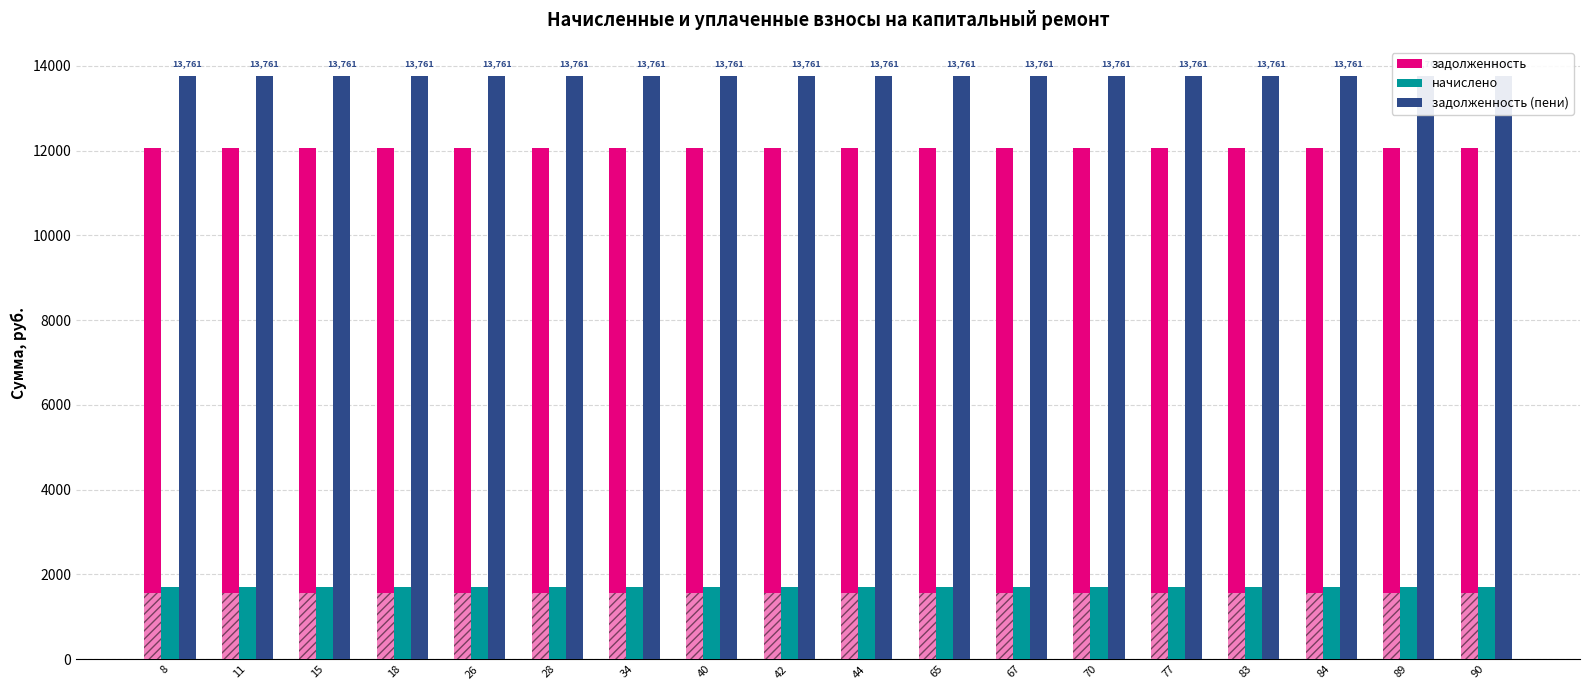

Which series has the largest total across all categories?

задолженность (пени)